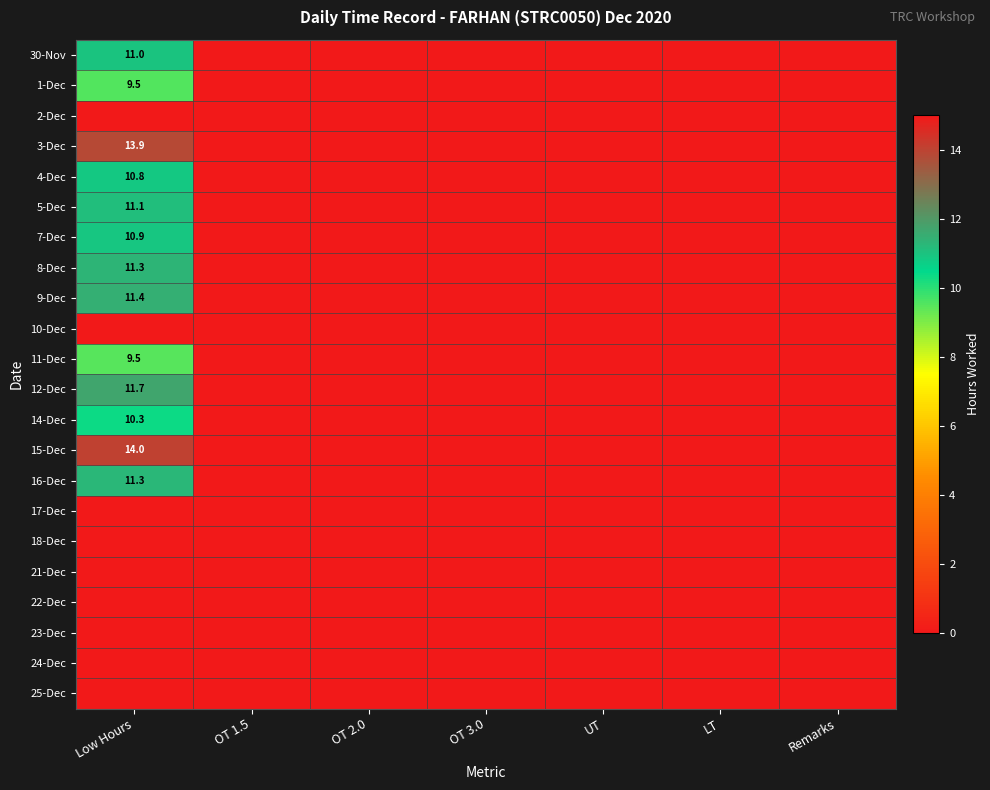

Is it true that 5-Dec equals 11.1 at Low Hours?

True